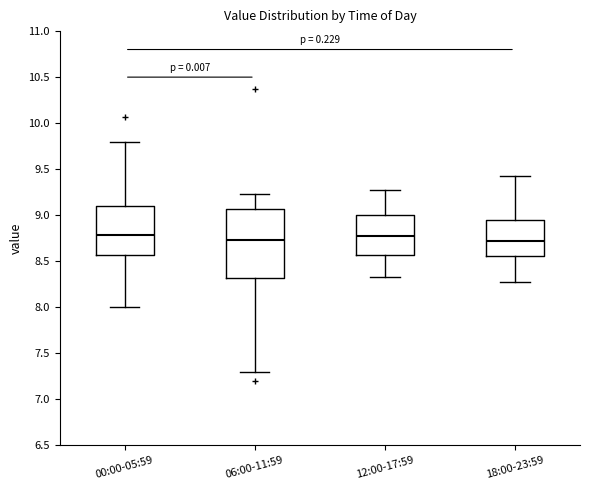

Reading left to right, transcribe this box plot: for each box, give where its median line is, the range the box spans, and where its two whiskers end, as read against the y-axis. The values are not printed on the chart, so give them approximately, as read against the axis.

00:00-05:59: median 8.80, box 8.55 to 9.10, whiskers 8.00 to 9.80
06:00-11:59: median 8.75, box 8.30 to 9.05, whiskers 7.30 to 9.25
12:00-17:59: median 8.75, box 8.55 to 9.00, whiskers 8.35 to 9.25
18:00-23:59: median 8.70, box 8.55 to 8.95, whiskers 8.25 to 9.45